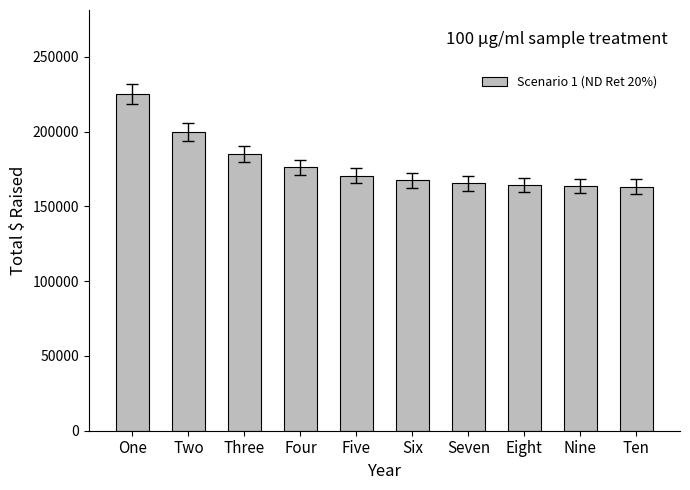

True or false: the data shows 170600.0 at Five.

True